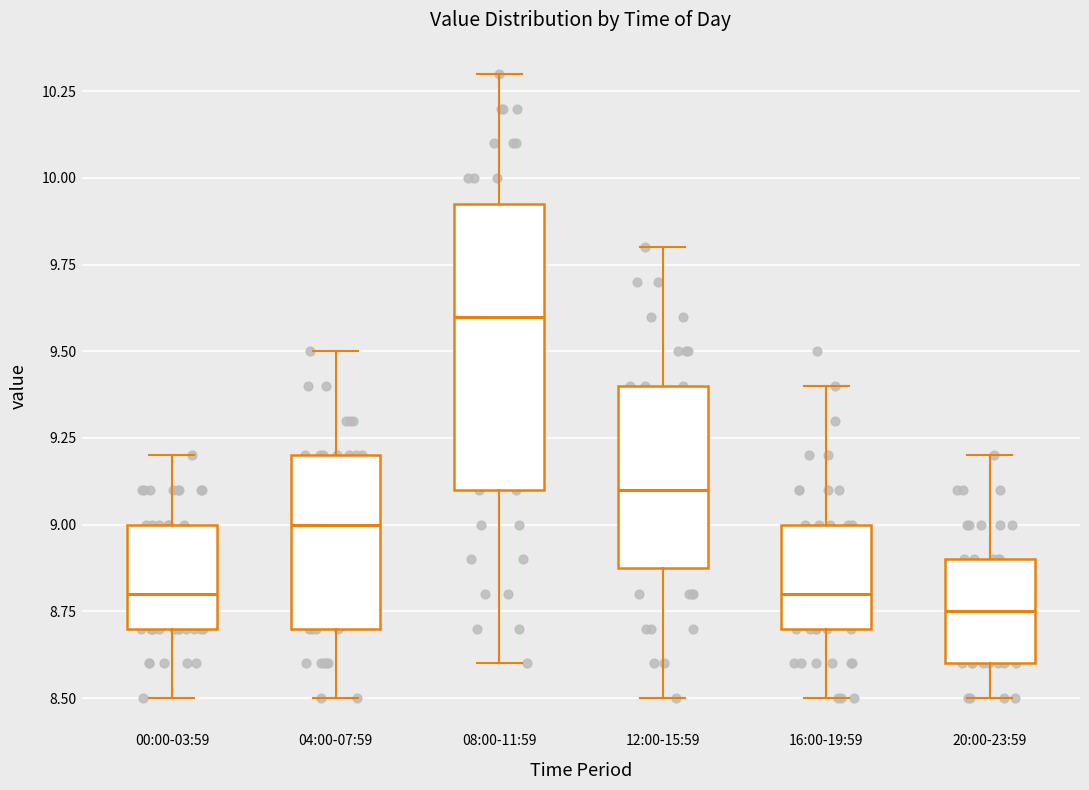

Which box's median line is the highest?

08:00-11:59